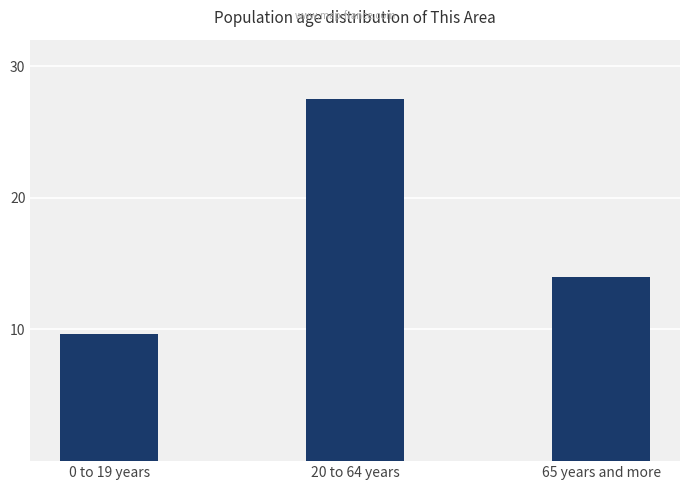

Rank the categories by value from lowest to highest.

0 to 19 years, 65 years and more, 20 to 64 years